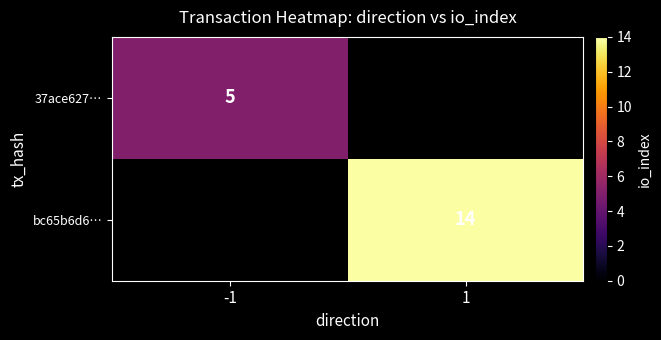

The 37ace627… series shows 2 at -1. True or false?

False